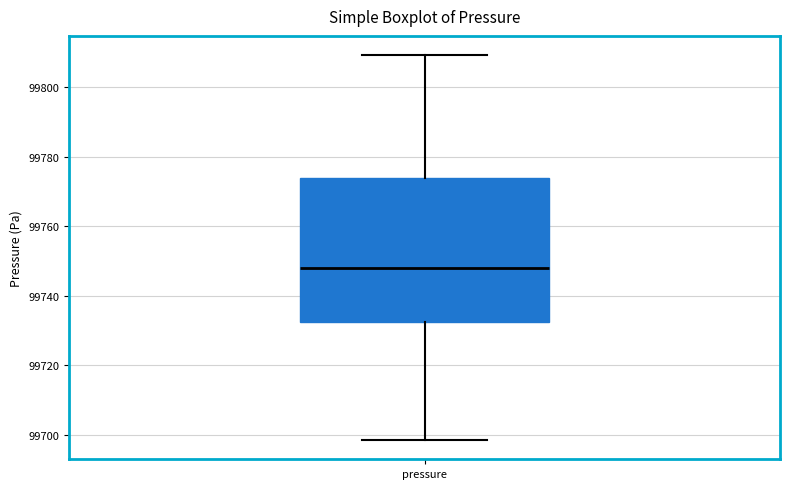

Where does the median line of the box for pressure sit on the y-axis? The values are not printed on the chart, so give them approximately, as read against the axis.

99748